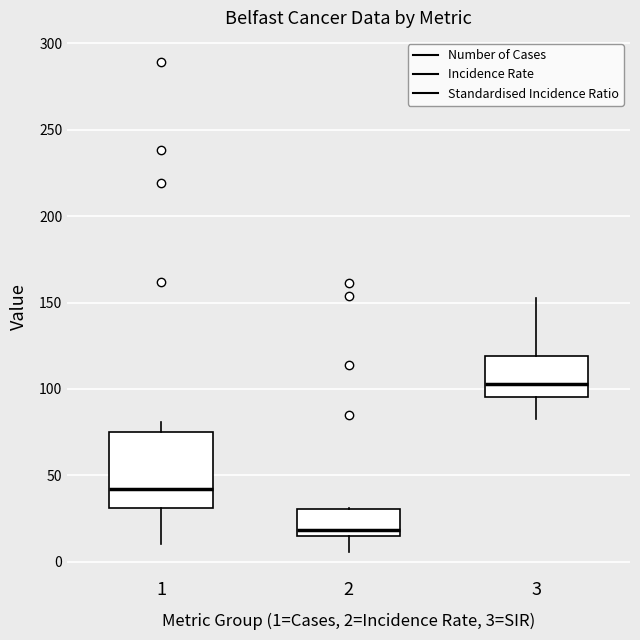

Which box's median line is the highest?

3